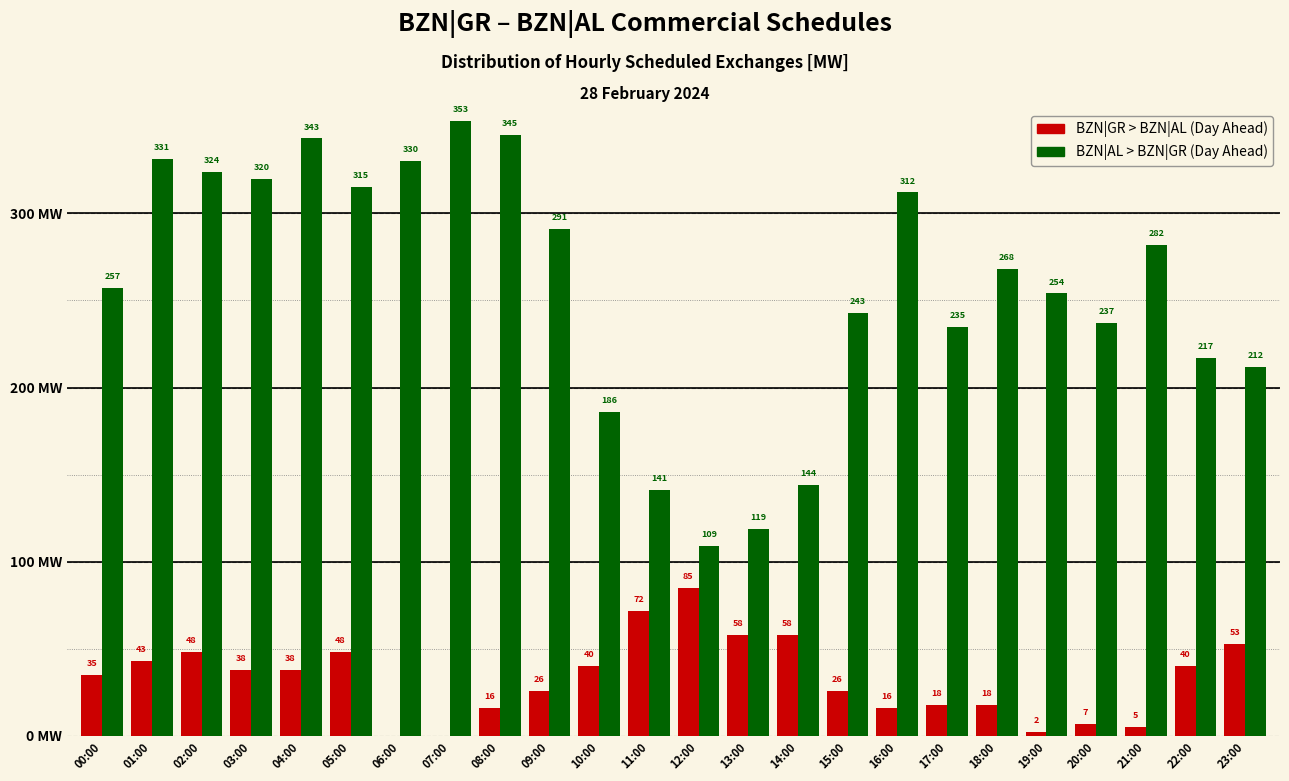

Where does the BZN|AL > BZN|GR (Day Ahead) series first go above 268?

01:00